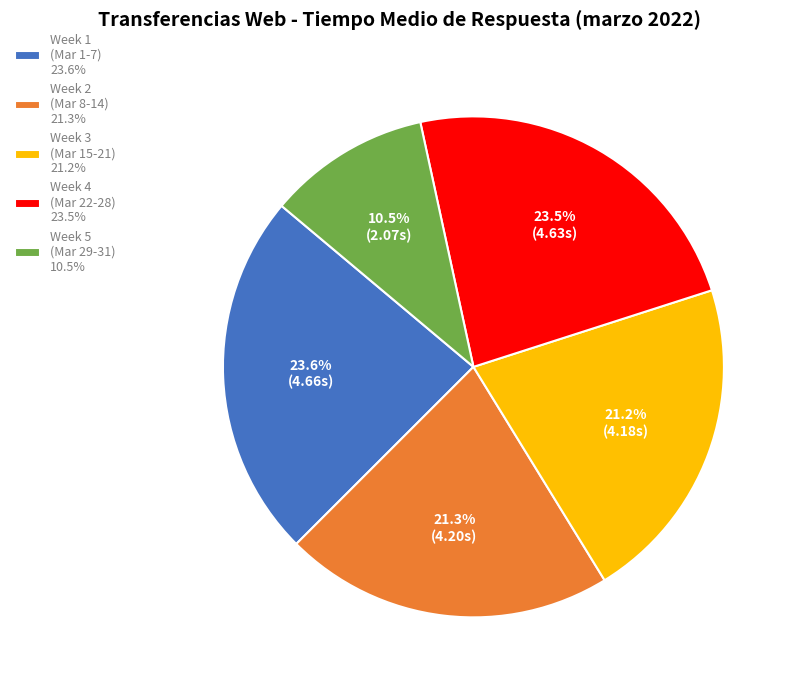

To the nearest percent, what is the difference between the largest and smallest slice percentages?

13%